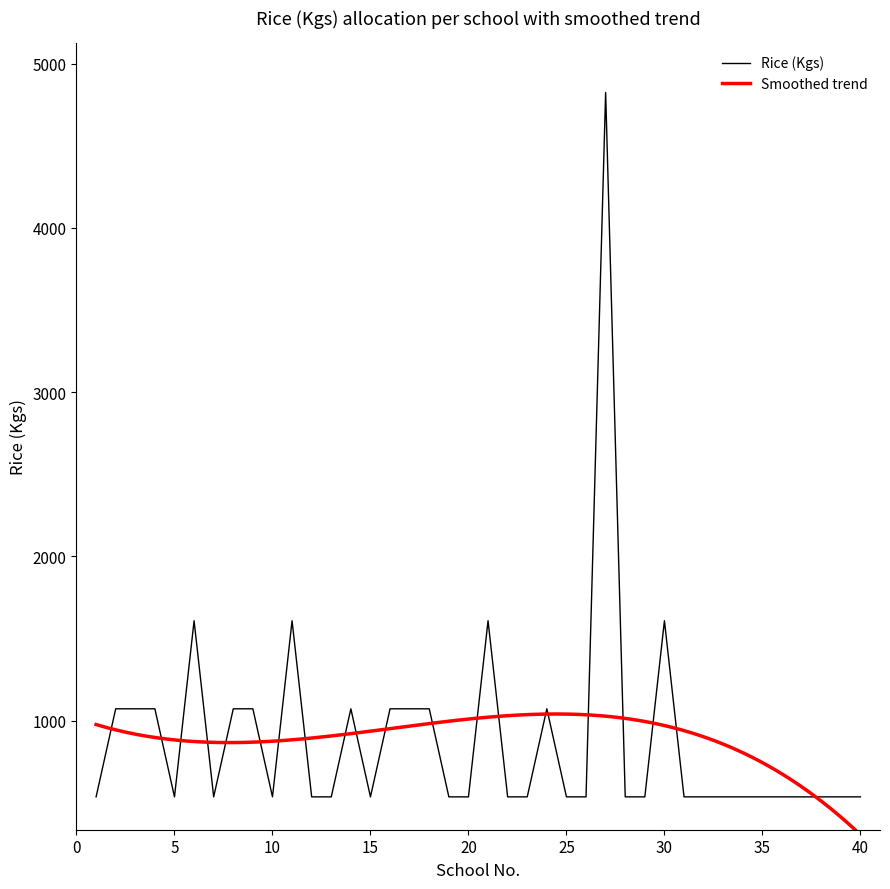

Where is the data nearest to the value 2680?

6